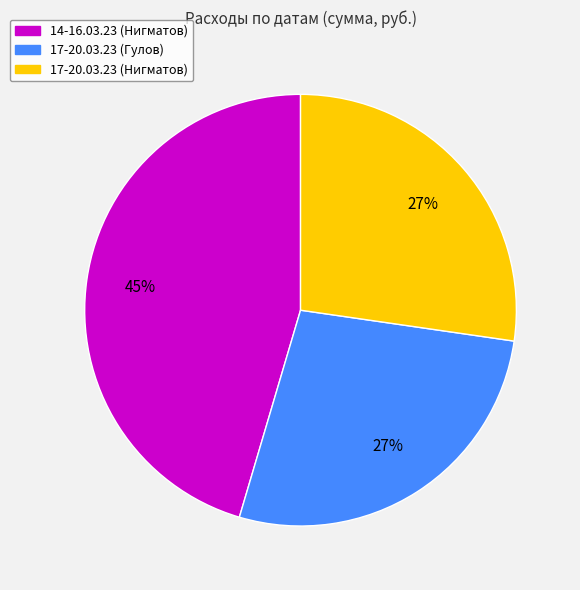

Do 17-20.03.23 (Нигматов) and 14-16.03.23 (Нигматов) together represent more than half of the pie?

Yes